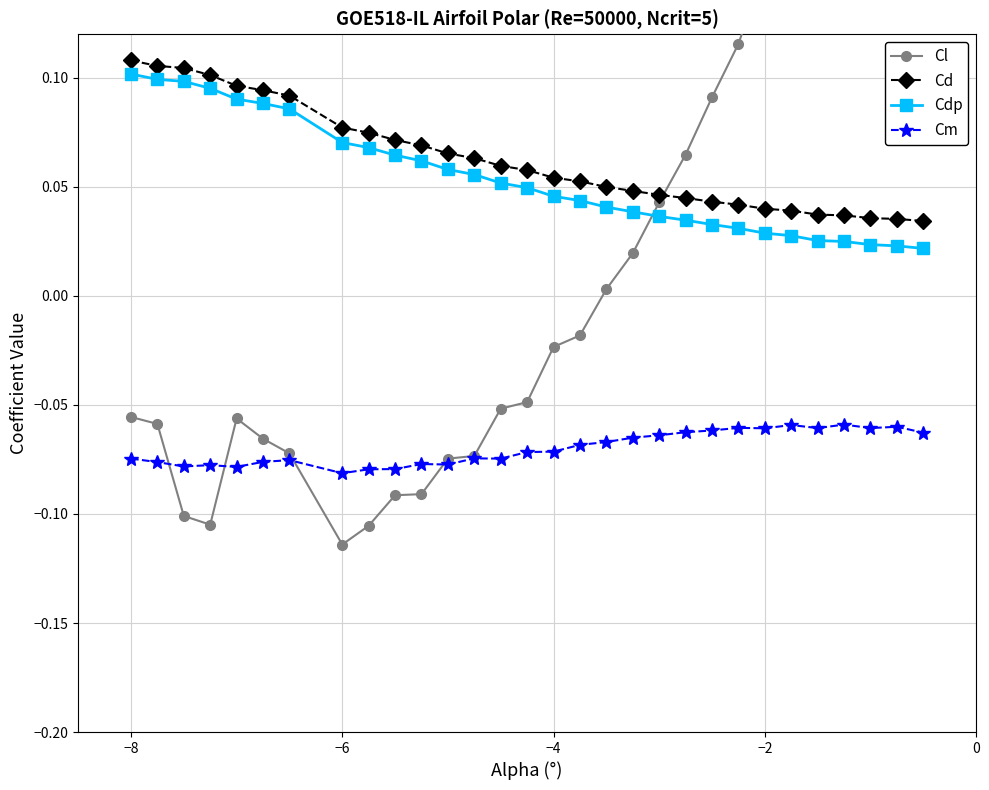

How many Cd values are between 0 and 1?

30